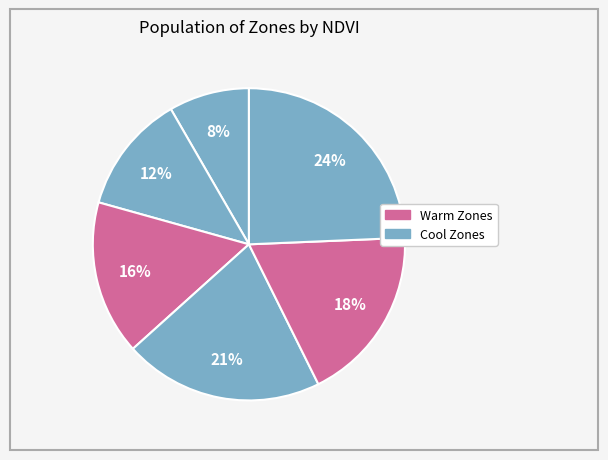

How many slices are in this pie chart?

6